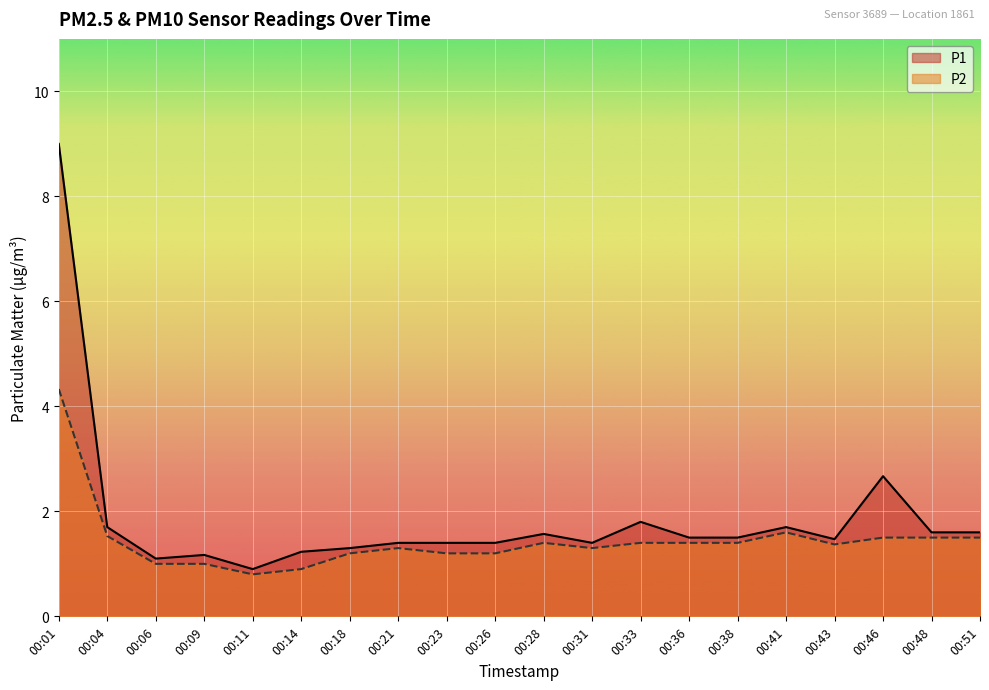

Rank the series by their average value, from lowest to highest.

P2, P1